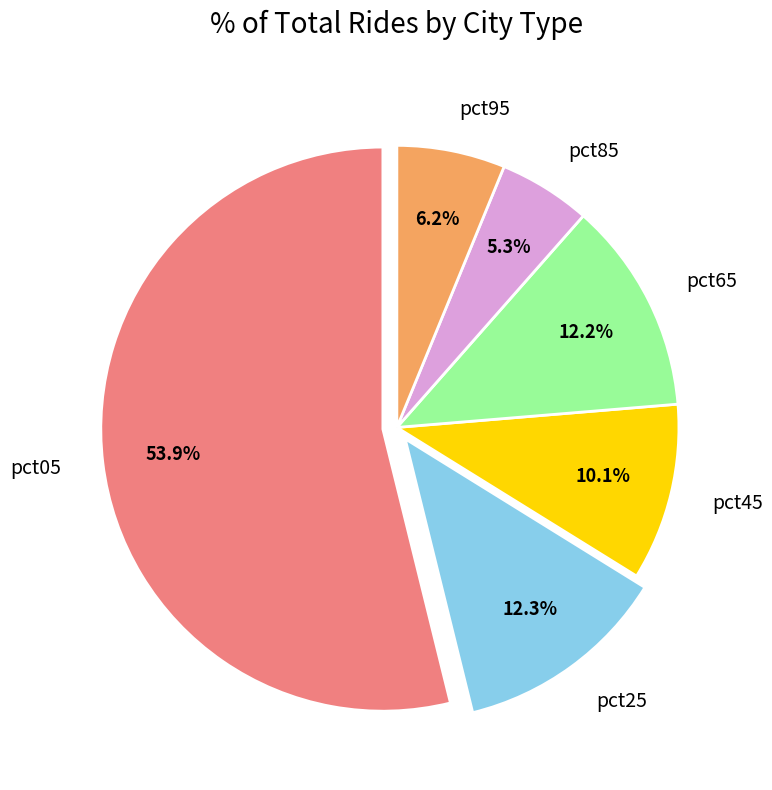

Is the sum of pct45 and pct05 greater than half?

Yes